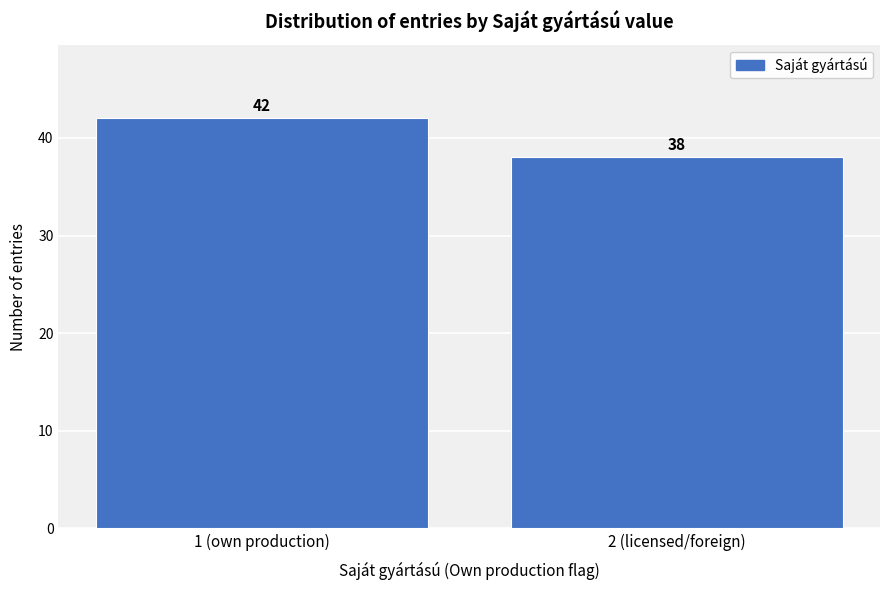

Reading left to right, list all the values displayed in this chart.

42	38